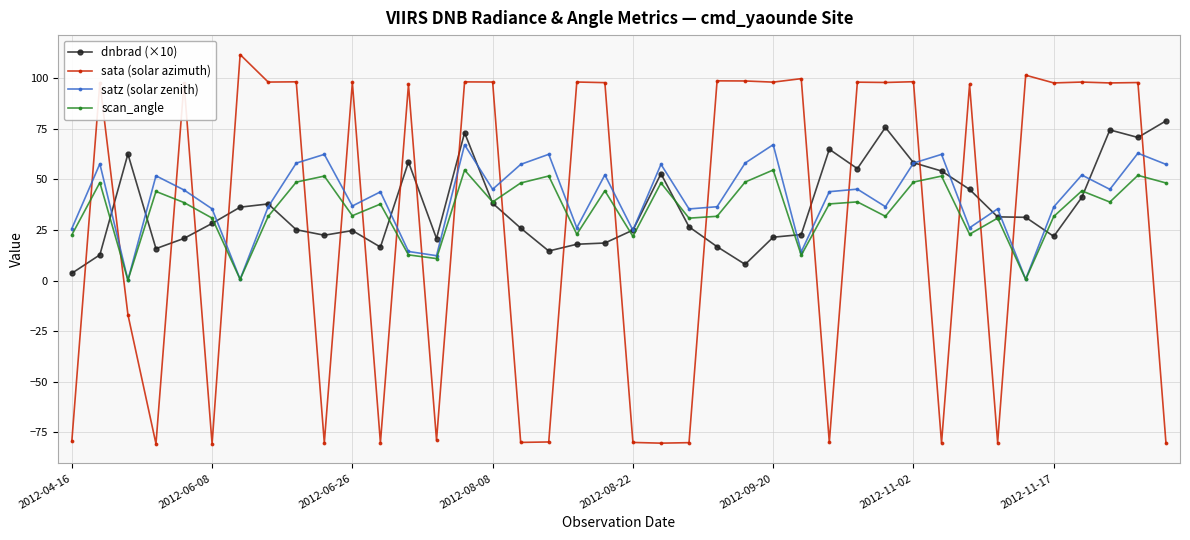

True or false: dnbrad (×10) and satz (solar zenith) cross at least once.

True